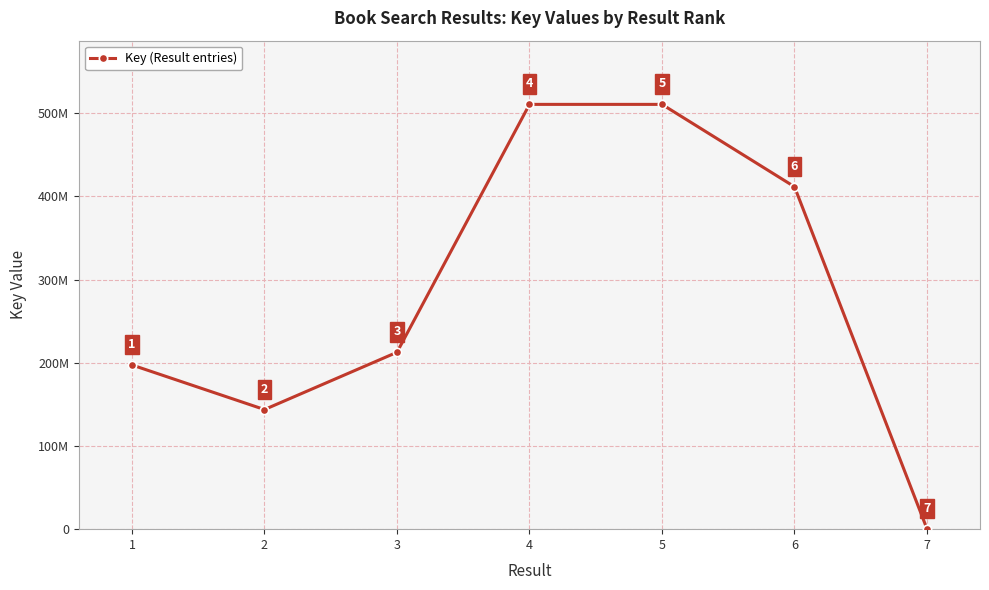

Is this an area chart (filled region under the line)?

No